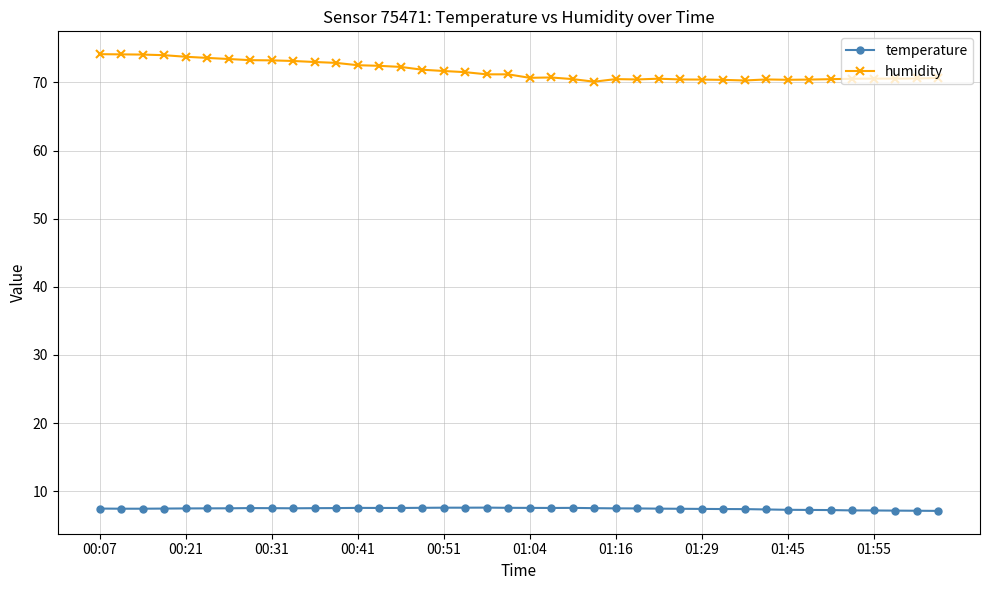

What is the difference between the maximum and minimum values in the humidity series?

4.0